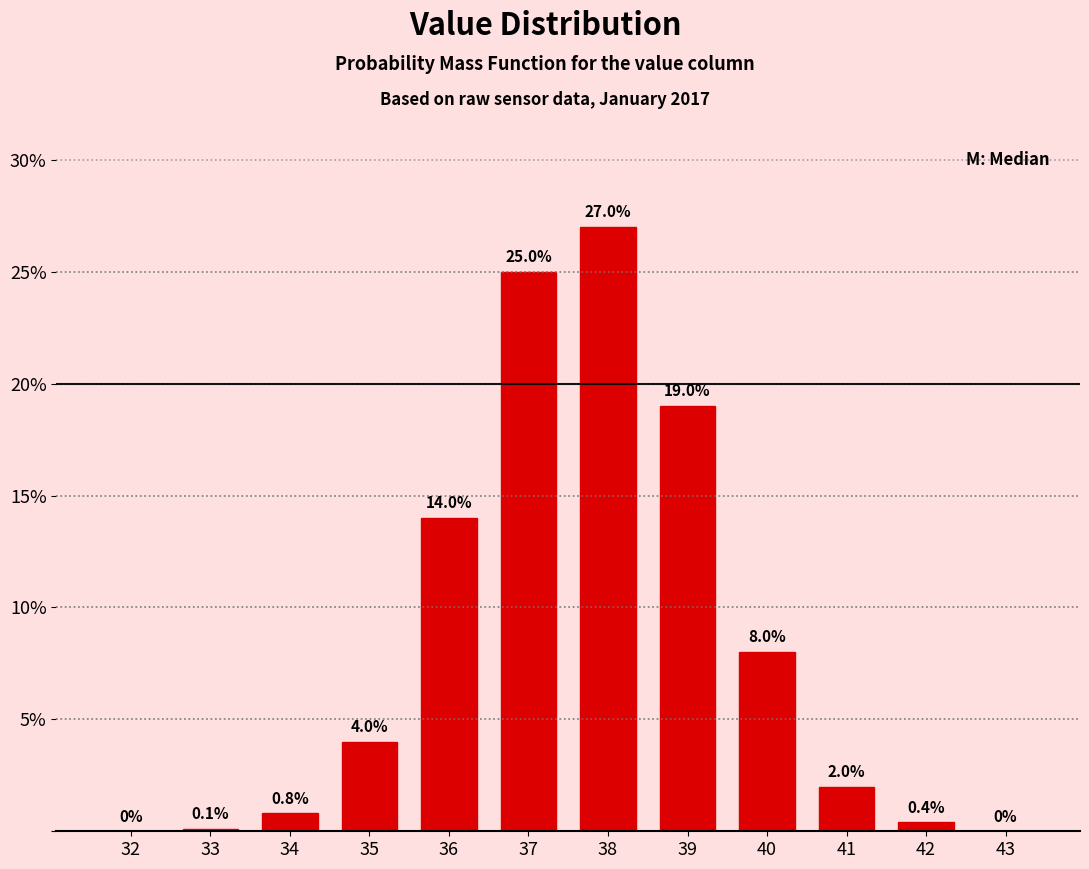

Reading left to right, list all the values displayed in this chart.

32=0.0	33=0.1	34=0.8	35=4.0	36=14.0	37=25.0	38=27.0	39=19.0	40=8.0	41=2.0	42=0.4	43=0.0